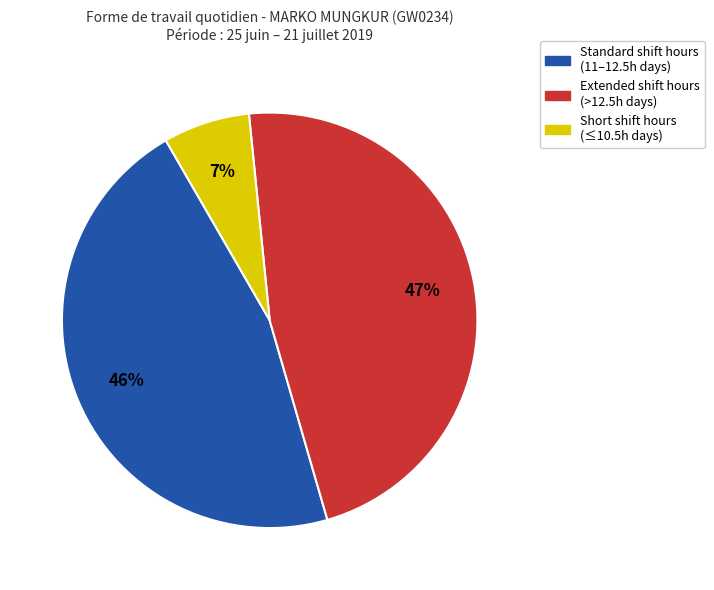

Between Extended shift hours (>12.5h days) and Short shift hours (≤10.5h days), which is larger?

Extended shift hours (>12.5h days)